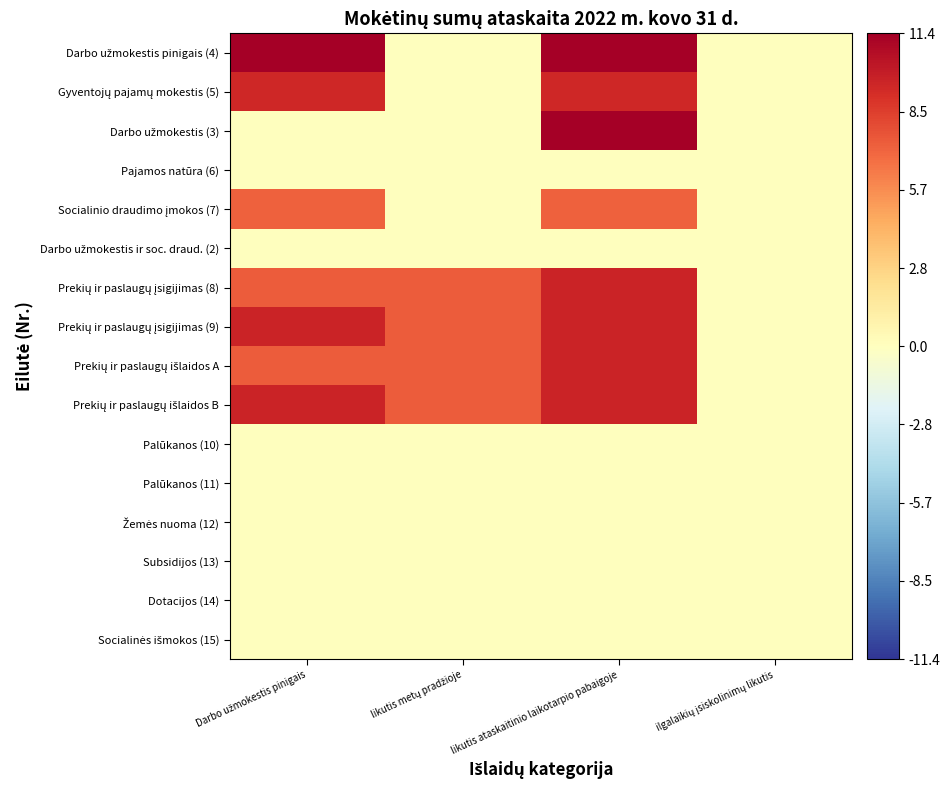

What is the difference between the highest and lowest values at Darbo užmokestis pinigais?

11.4